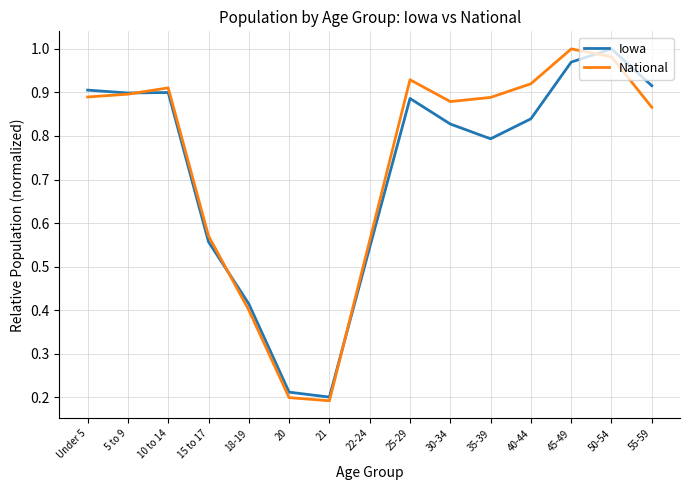

True or false: Iowa has a value of 0.2 at 20.

True